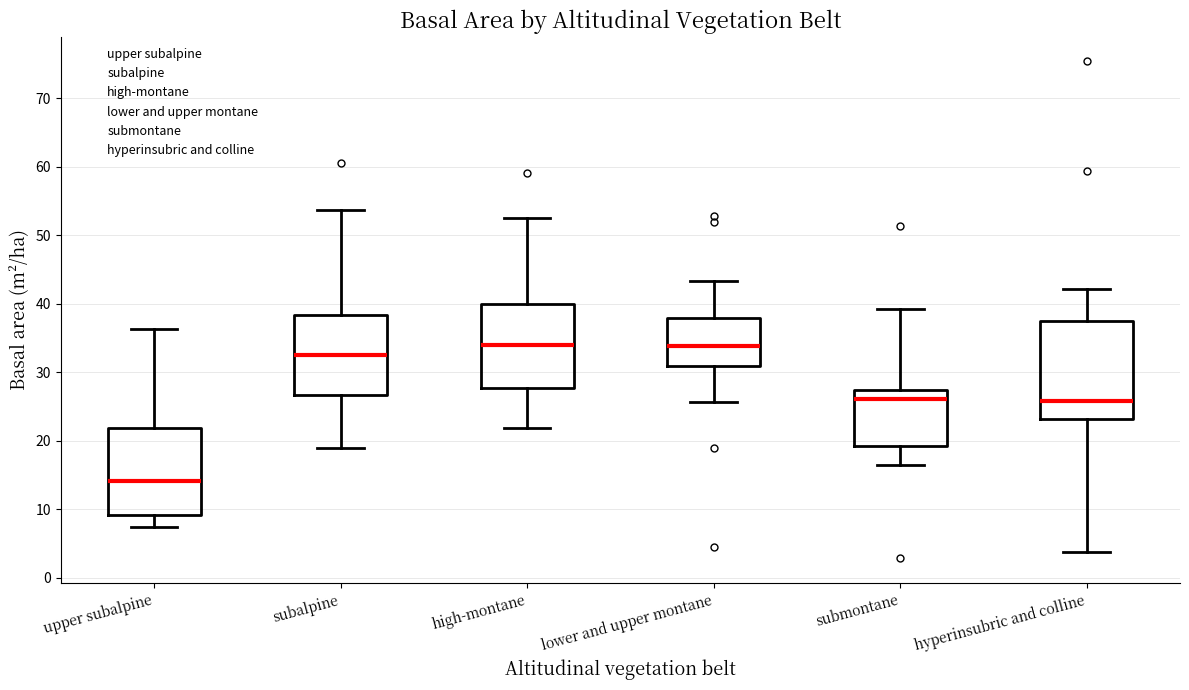

Where does the lower whisker of the box for upper subalpine end on the y-axis? The values are not printed on the chart, so give them approximately, as read against the axis.

7